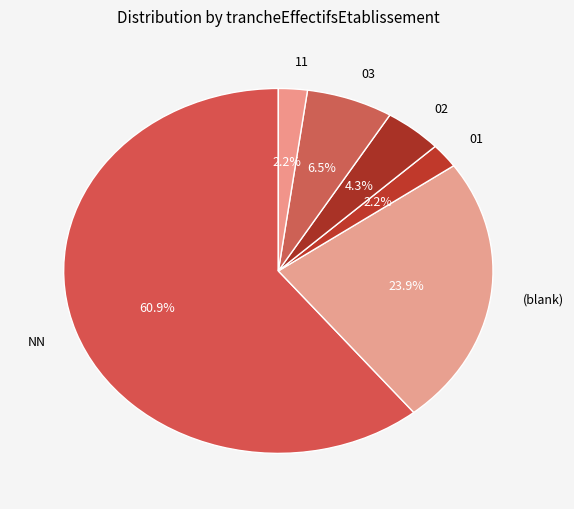

Is NN the majority of the pie?

Yes